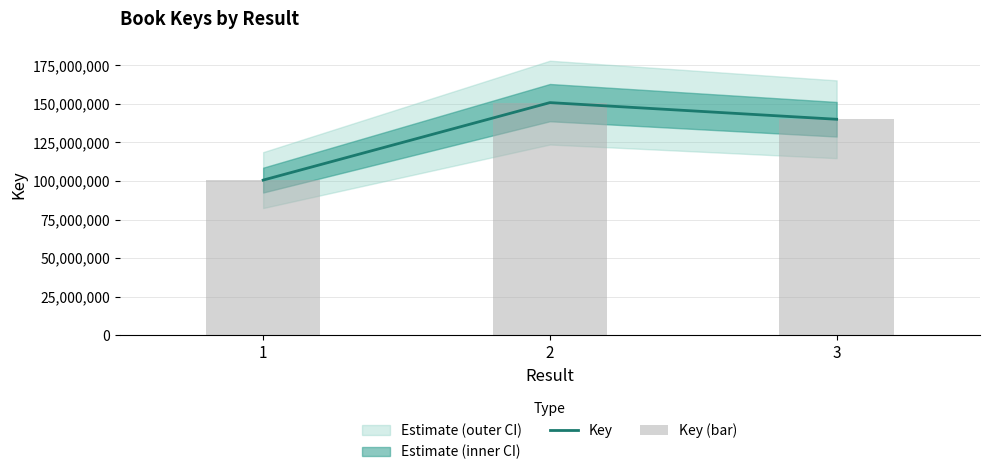

Reading right to left, what are all the values shown in this chart?

Key: 140002597	150791617	100590302
Key (bar): 140002597	150791617	100590302